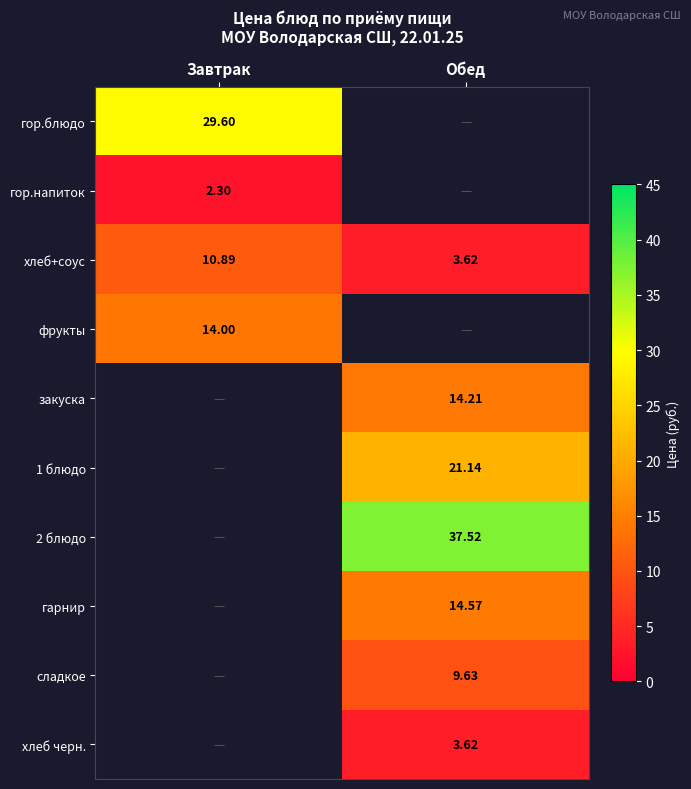

Is the value of хлеб+соус at Завтрак greater than the value of фрукты at Завтрак?

No